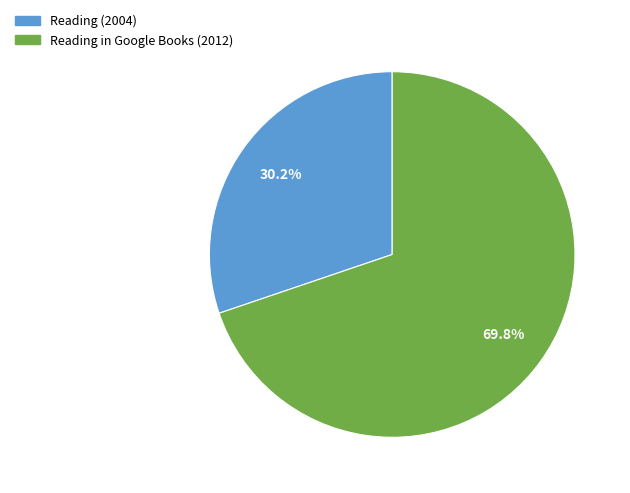

Combined, do Reading (2004) and Reading in Google Books (2012) account for over 50%?

Yes